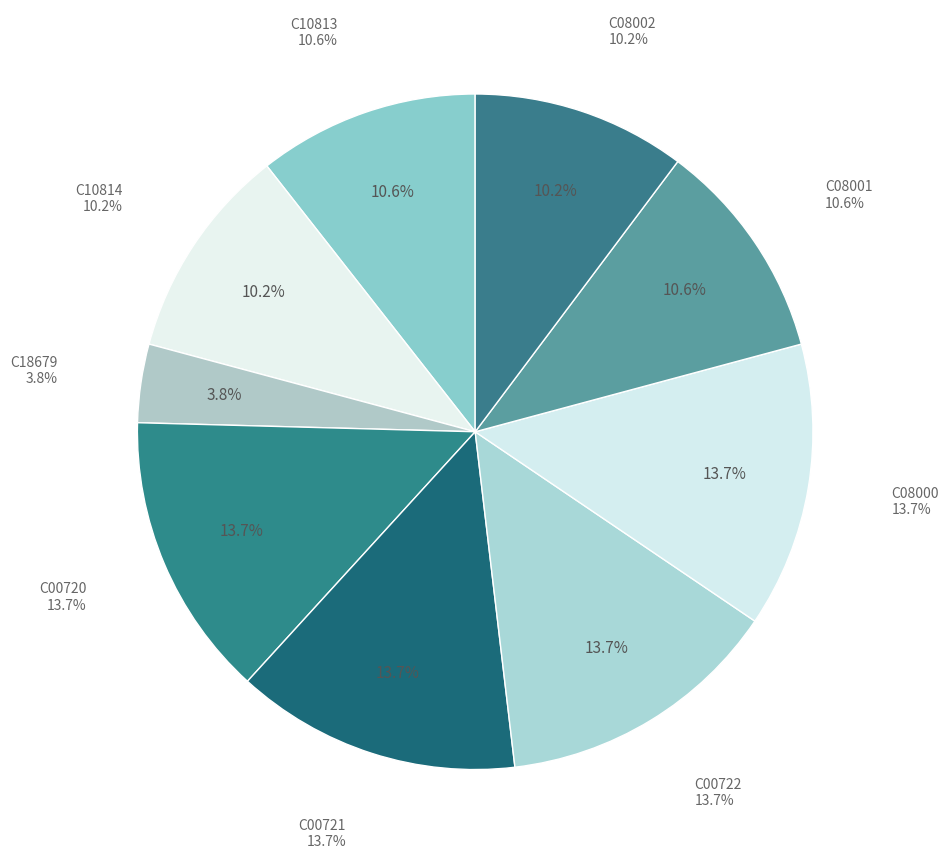

How many segments does this pie chart have?

9